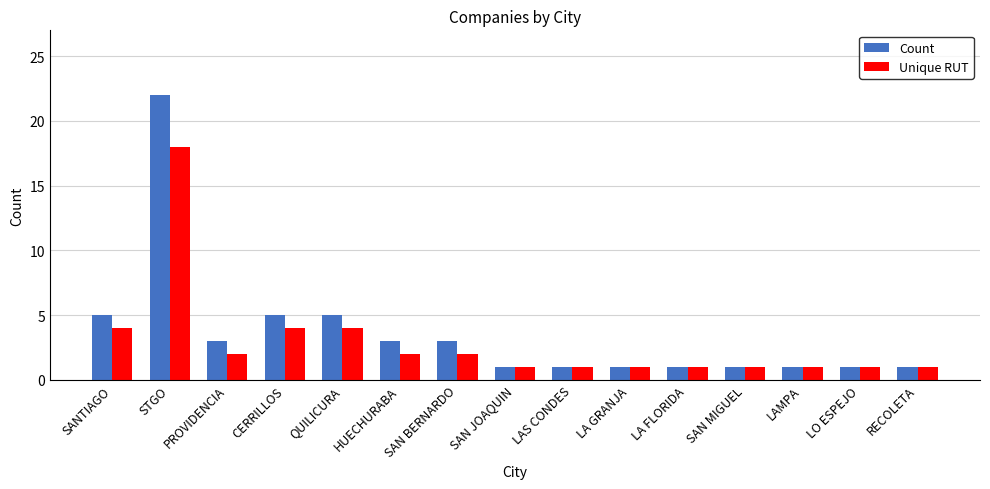

Rank the series at HUECHURABA from highest to lowest value.

Count, Unique RUT